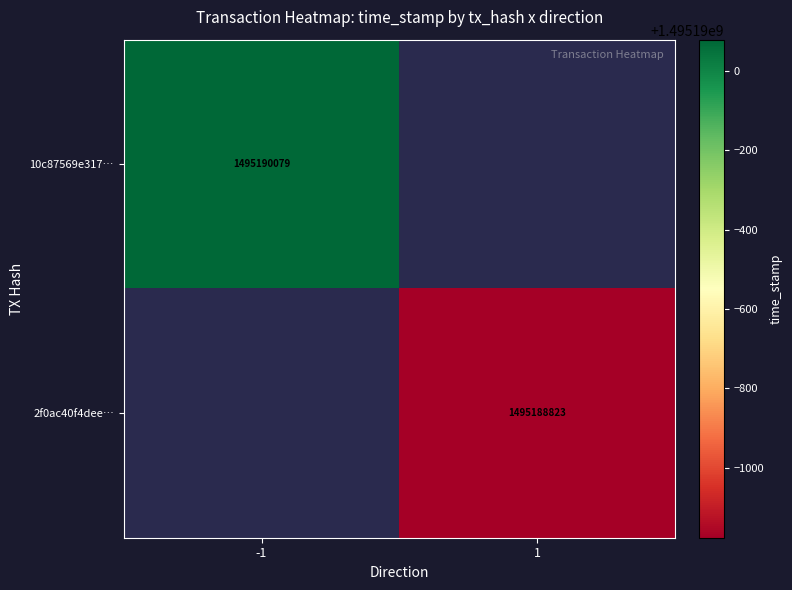

Which has a higher value, time_stamp or direction?

time_stamp